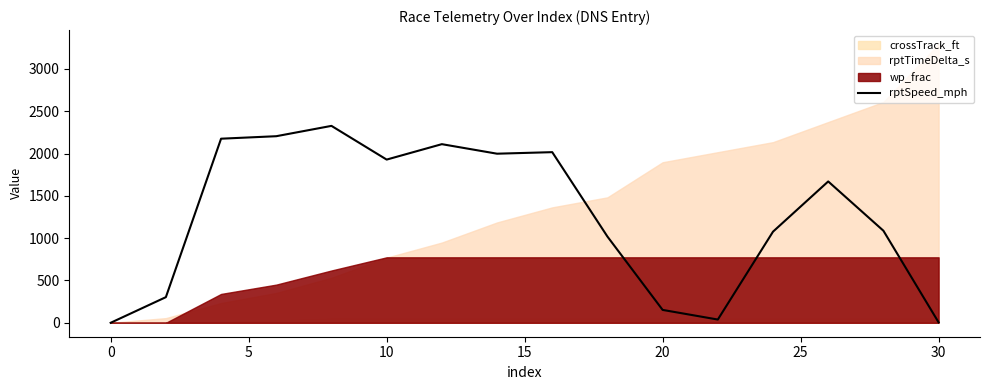

What is the maximum value for rptSpeed_mph?

2327.1